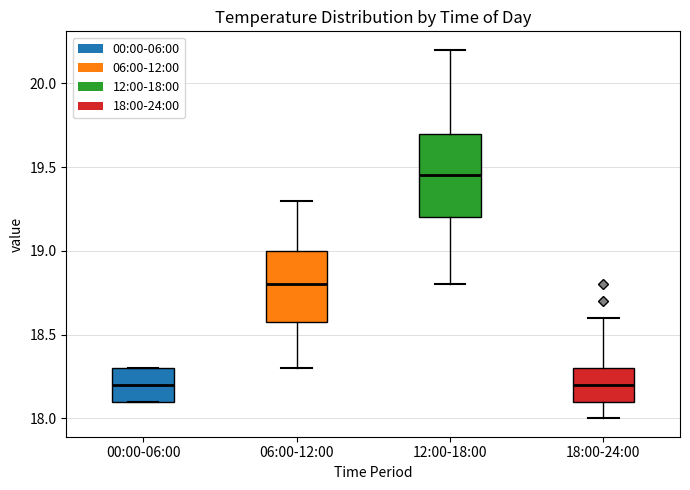

Reading left to right, read every box against the y-axis: the position of its median line, the range the box covers, and the ends of its whiskers. The values are not printed on the chart, so give them approximately, as read against the axis.

00:00-06:00: median 18.20, box 18.10 to 18.30, whiskers 18.10 to 18.30
06:00-12:00: median 18.80, box 18.60 to 19.00, whiskers 18.30 to 19.30
12:00-18:00: median 19.45, box 19.20 to 19.70, whiskers 18.80 to 20.20
18:00-24:00: median 18.20, box 18.10 to 18.30, whiskers 18.00 to 18.60